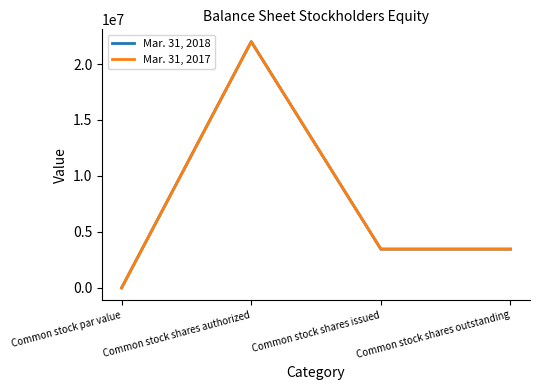

True or false: Mar. 31, 2018 has more than 1 points higher than both neighbors.

False